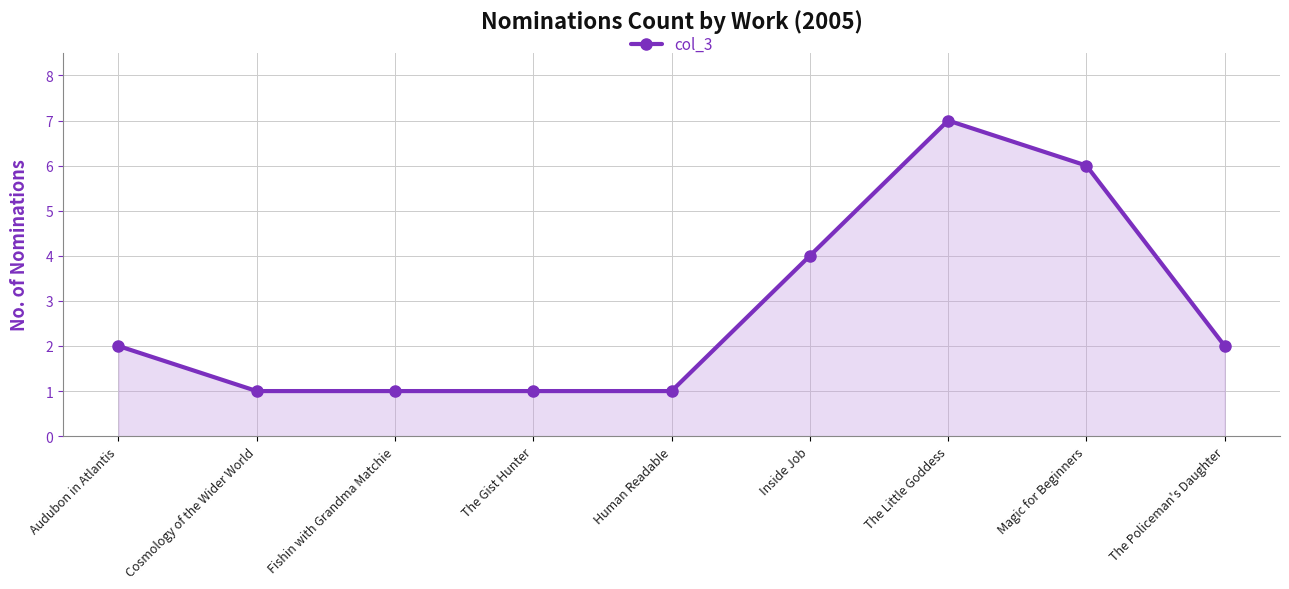

Reading left to right, transcribe all the data shown in this chart.

Audubon in Atlantis=2	Cosmology of the Wider World=1	Fishin with Grandma Matchie=1	The Gist Hunter=1	Human Readable=1	Inside Job=4	The Little Goddess=7	Magic for Beginners=6	The Policeman's Daughter=2